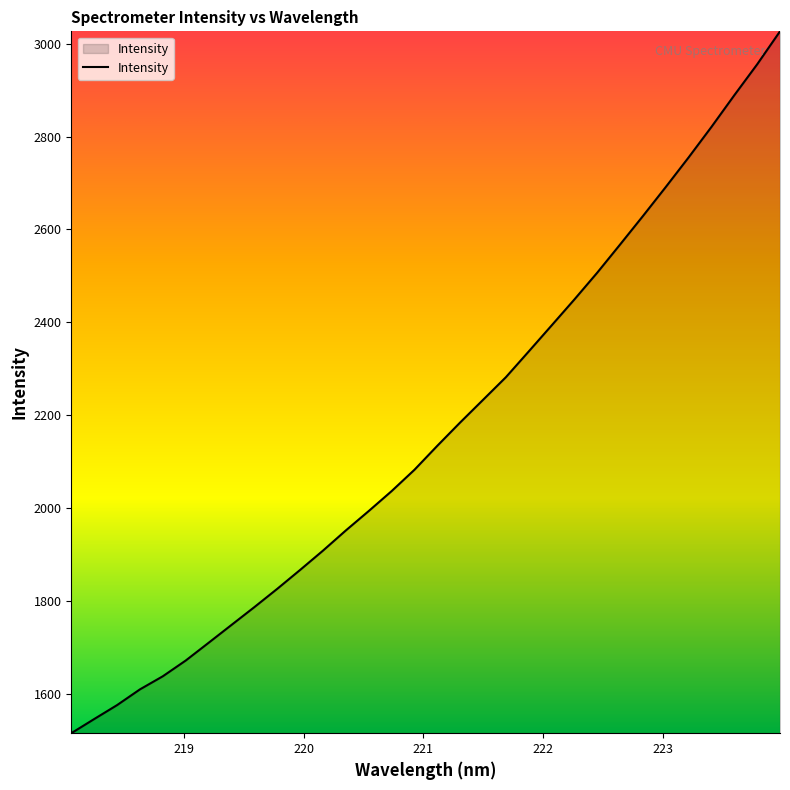

What is the minimum value shown in the chart?

1514.5